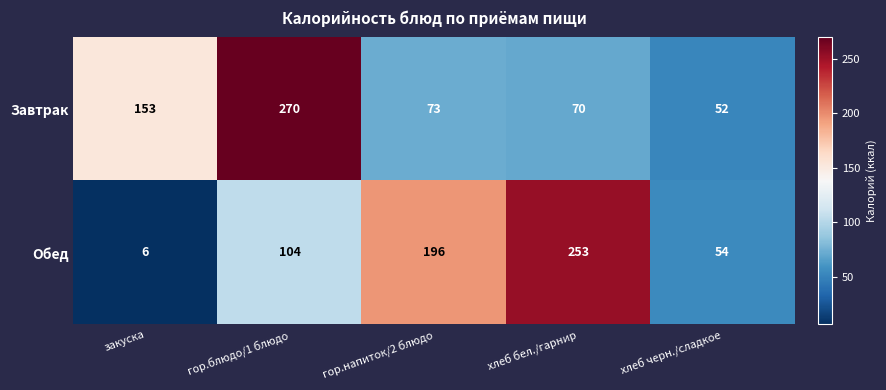

Where is Обед nearest to the value 129?

гор.блюдо/1 блюдо